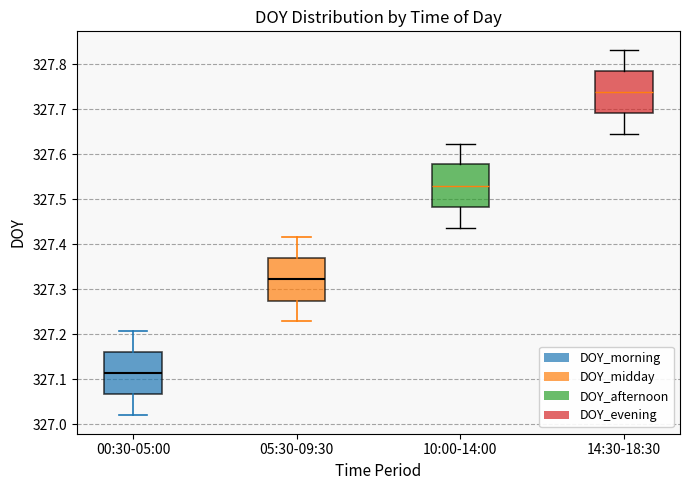

Where does the upper whisker of the box for 10:00-14:00 end on the y-axis? The values are not printed on the chart, so give them approximately, as read against the axis.

327.62